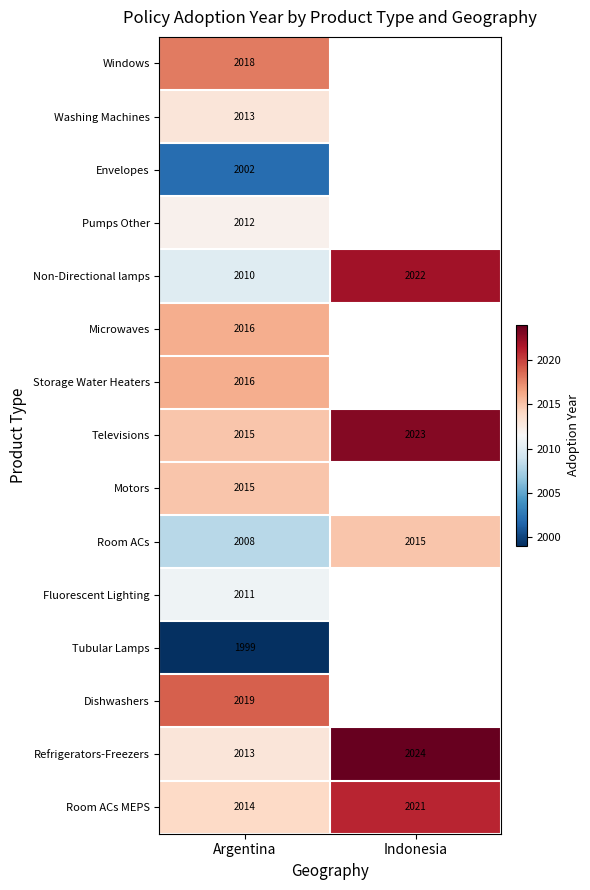

Count the number of categories in the chart.

2